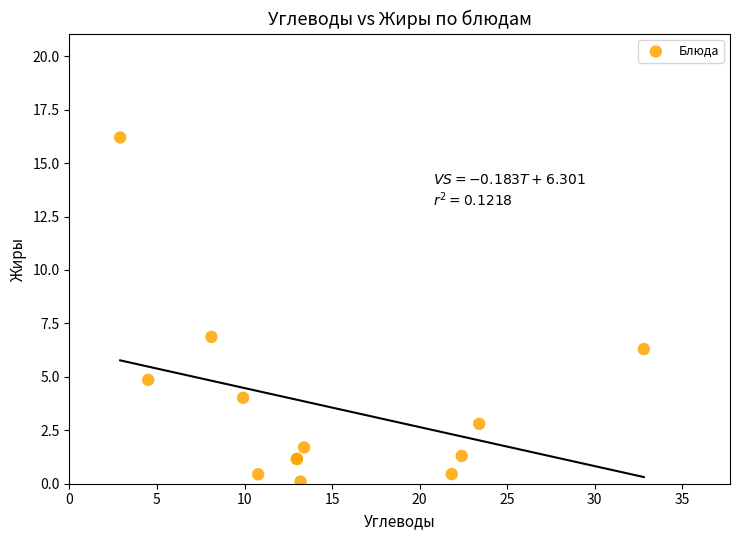

What Y value in the scatter plot is closest to 8?

6.9